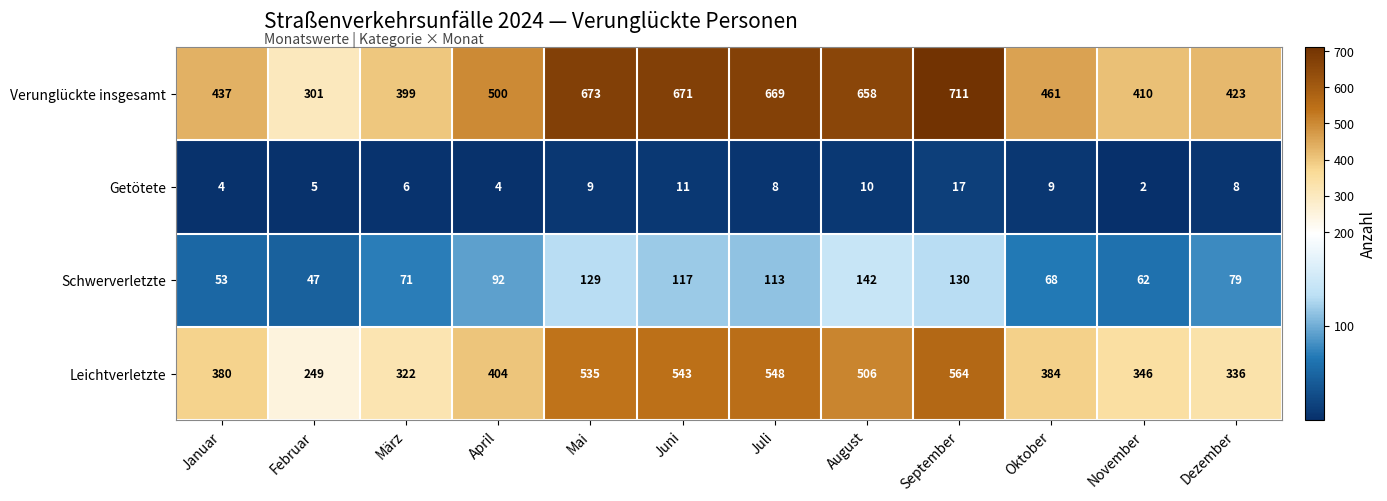

List the series in order of their overall mean, highest first.

Verunglückte insgesamt, Leichtverletzte, Schwerverletzte, Getötete